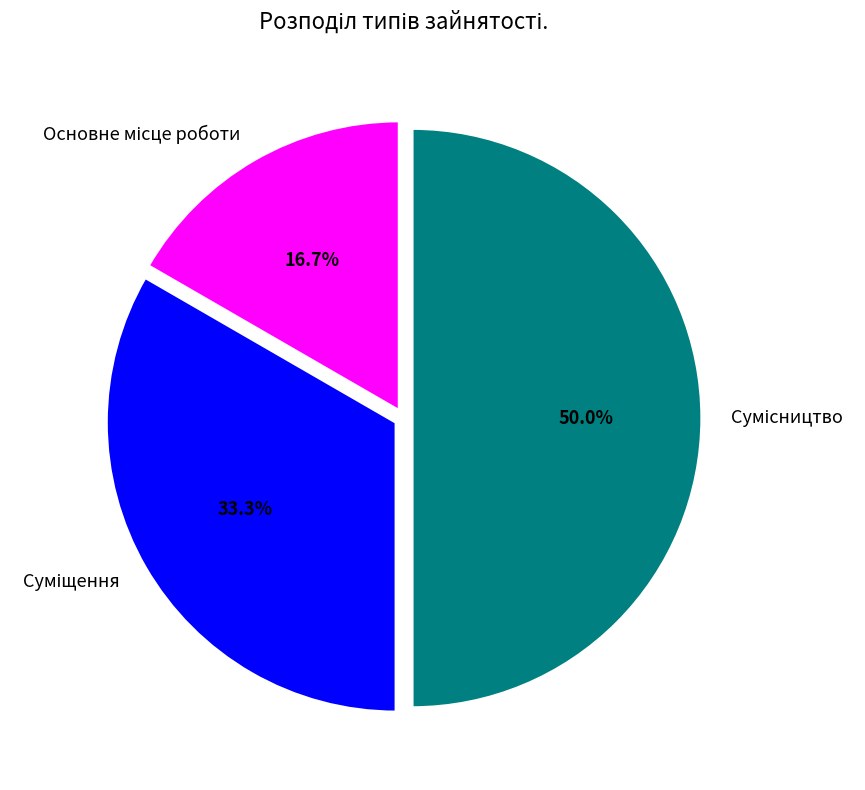

To the nearest percent, what portion does Основне місце роботи represent?

17%